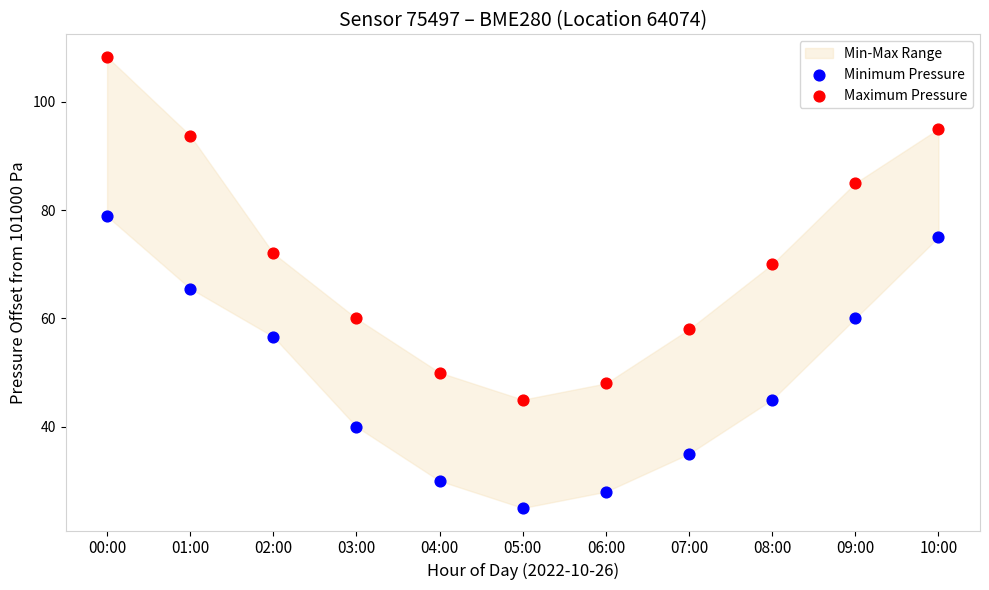

In the Maximum Pressure series, what Y value is closest to 76?

72.0